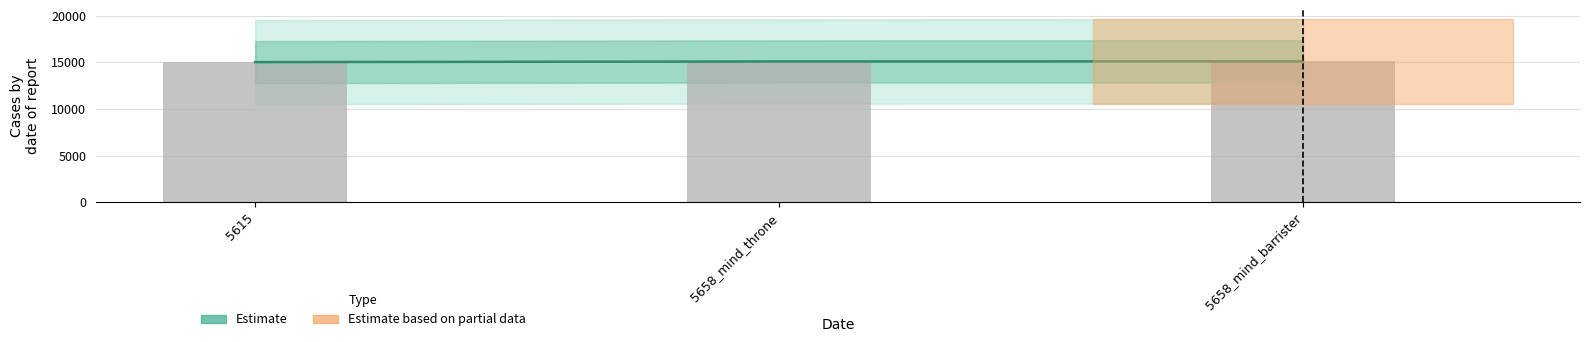

What is the value of the 1st bar from the left?

15041